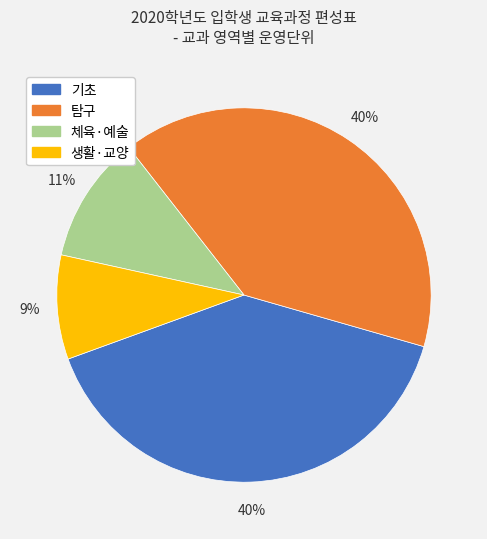

Is 기초 the majority of the pie?

No